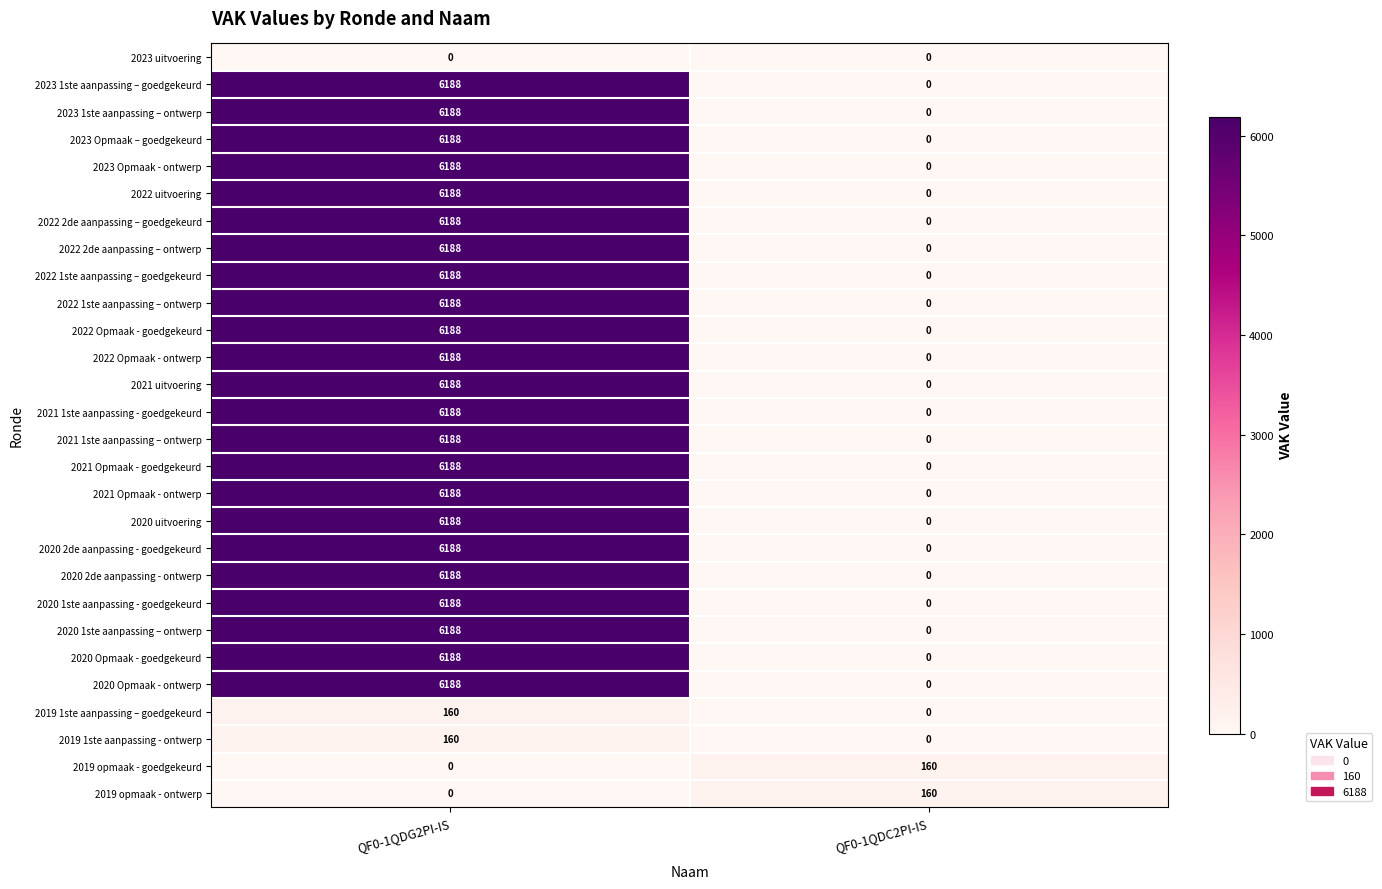

Read the 2022 2de aanpassing – ontwerp value at QF0-1QDG2PI-IS, to the nearest 10.

6190